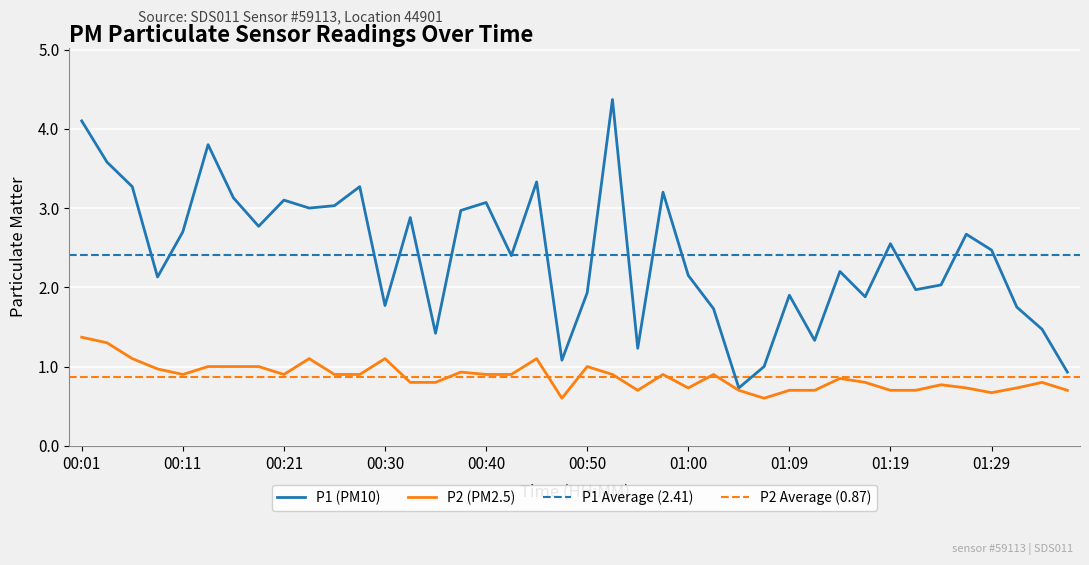

Where is the first local maximum for P2?

00:23